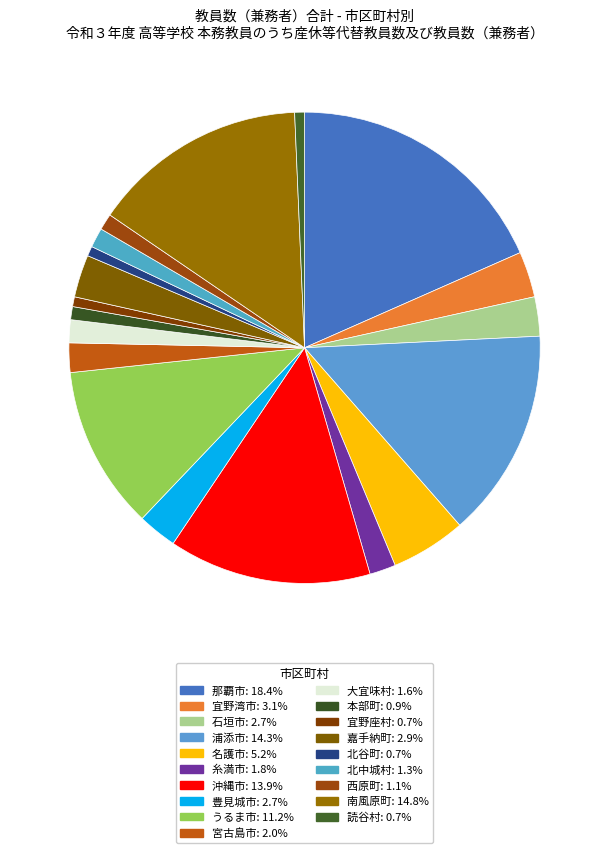

Is it true that 西原町 is 9% of the pie?

False